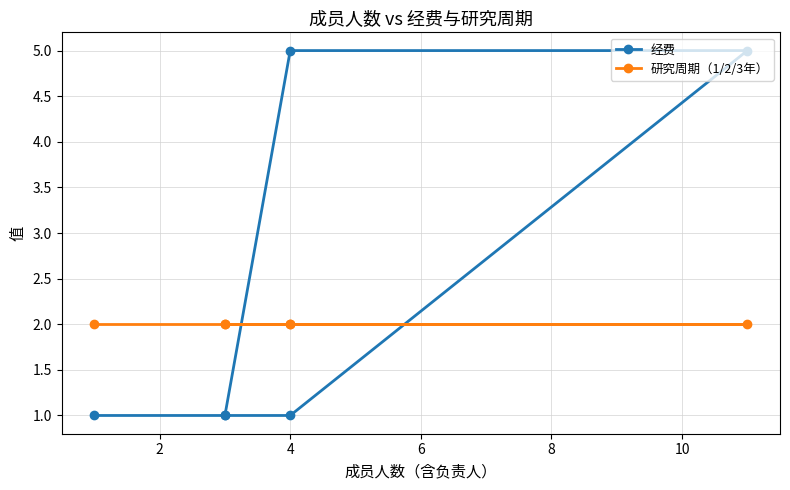

What is the minimum value for 经费?

1